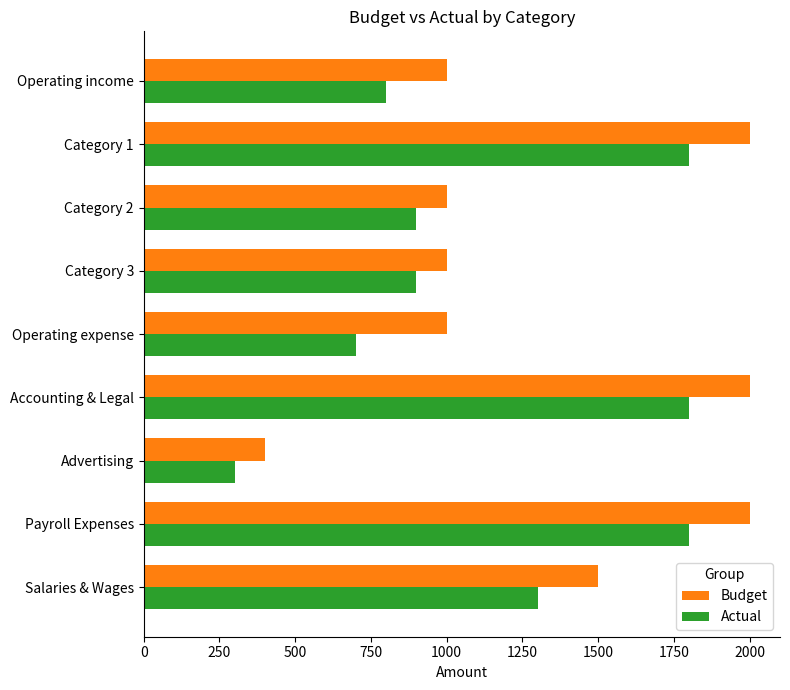

Which series has the largest total across all categories?

Budget